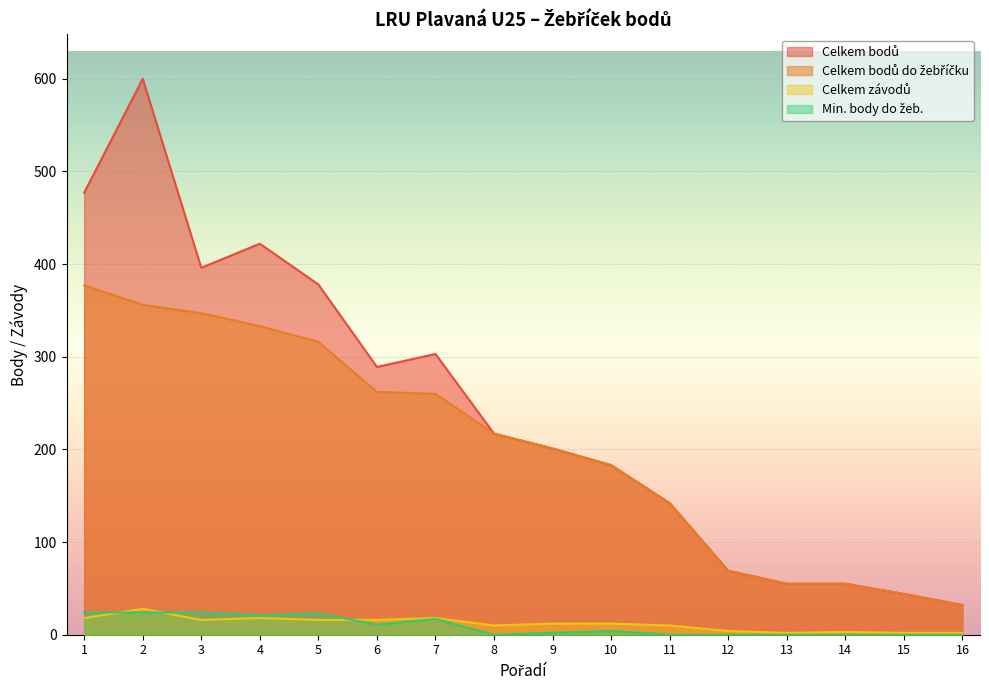

How many lines are shown in the chart?

4